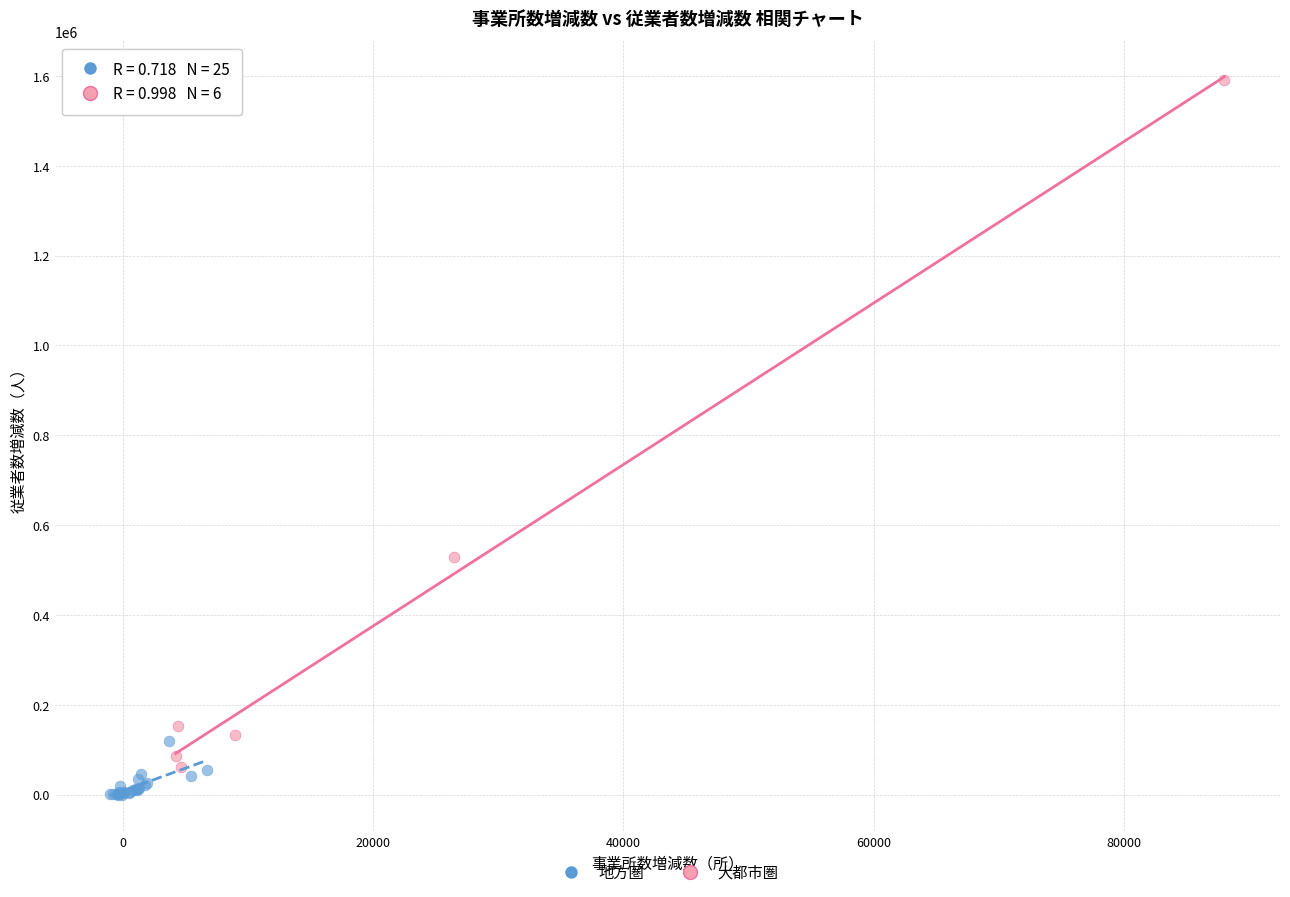

Which series reaches the maximum Y coordinate?

大都市圏